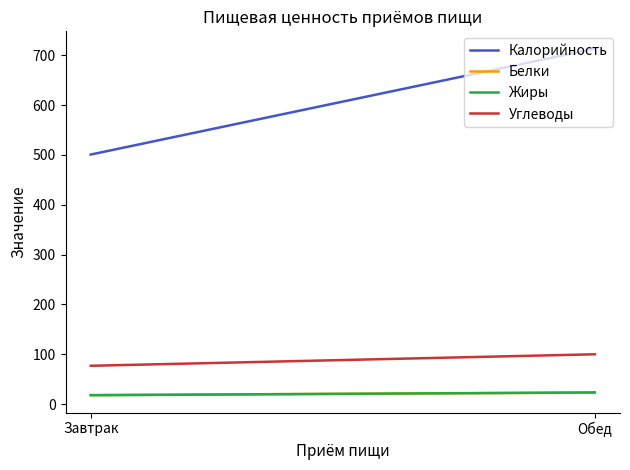

What are all the series names shown in the legend?

Калорийность, Белки, Жиры, Углеводы